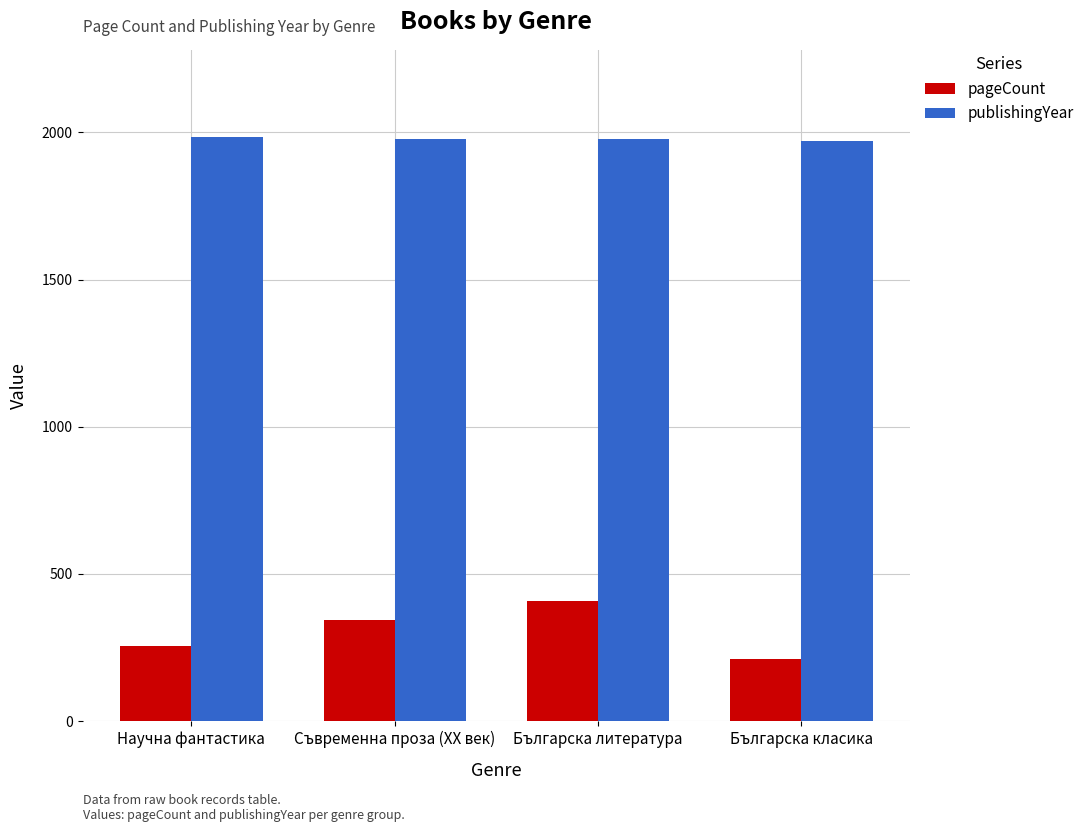

Which series has the largest range (max minus min)?

pageCount